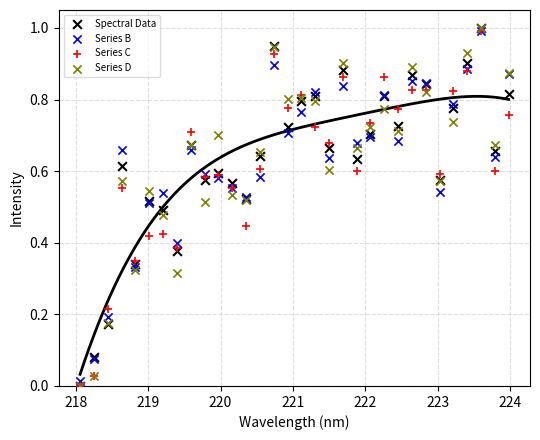

What are all the series names shown in the legend?

Spectral Data, Series B, Series C, Series D